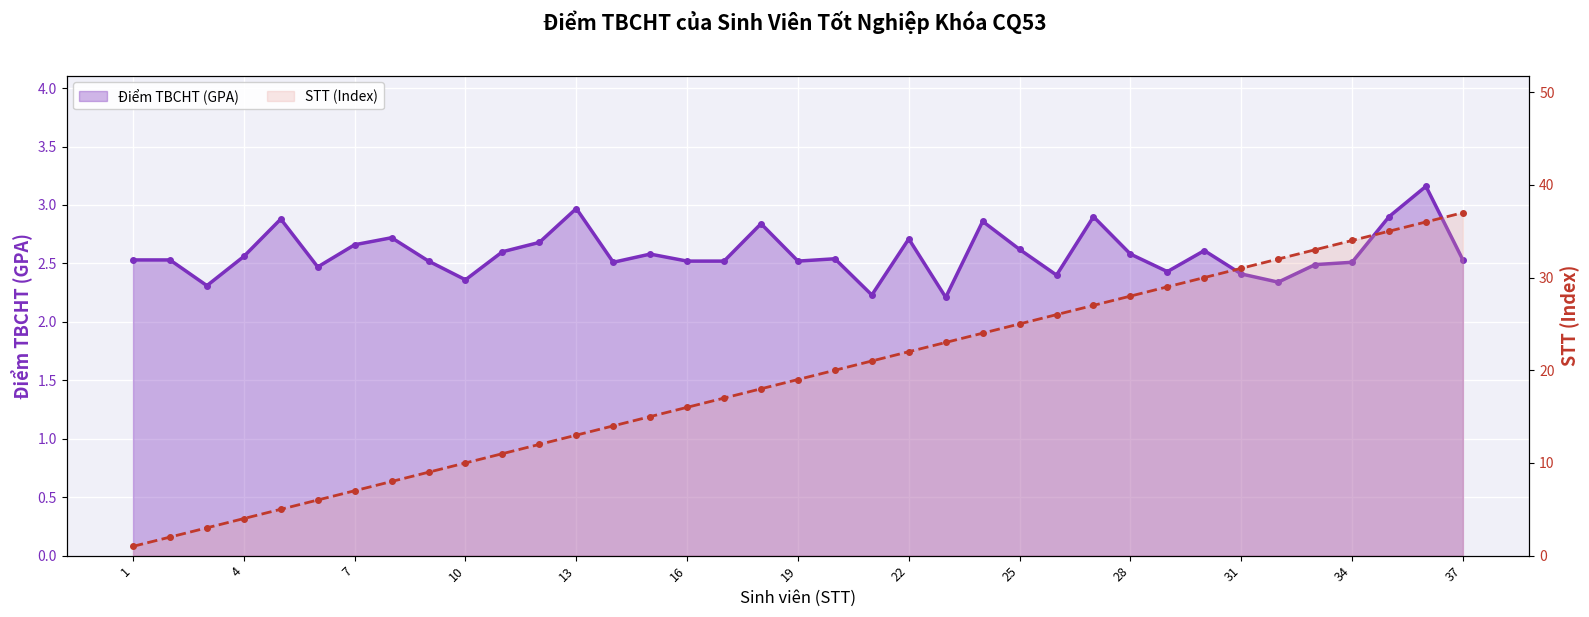

How many lines are shown in the chart?

2